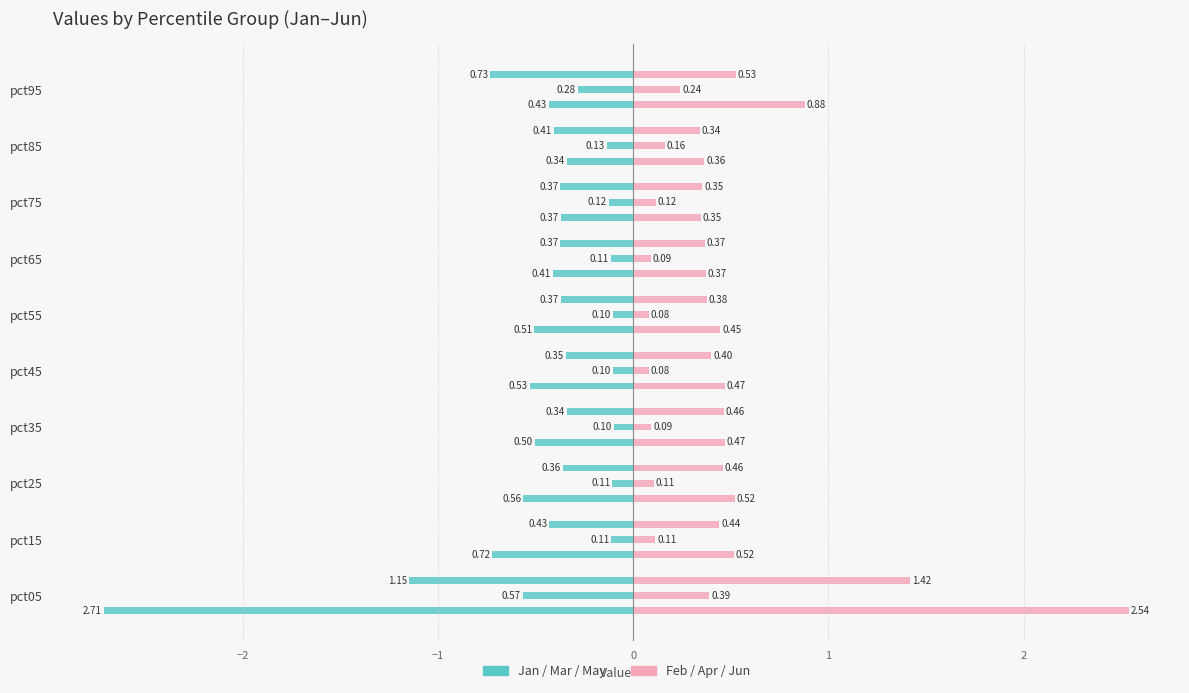

Which series has the largest range (max minus min)?

Jan